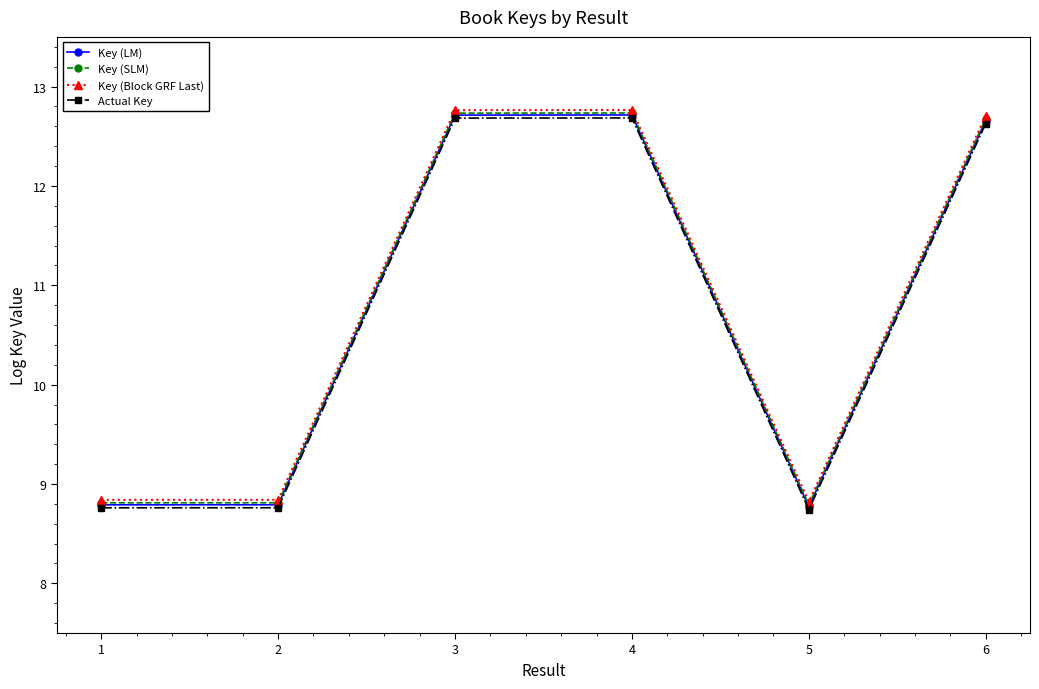

True or false: Key (SLM) and Key (LM) intersect in this chart.

False